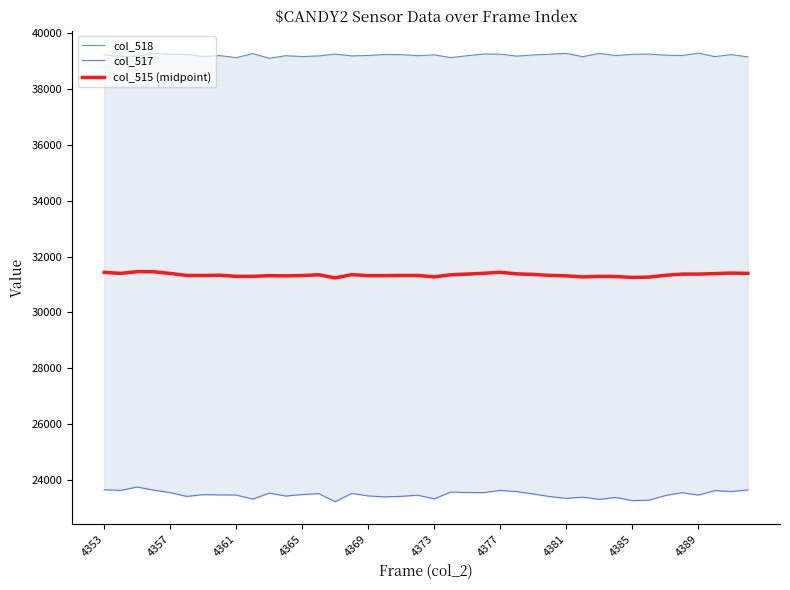

What is the difference between the second highest and second lowest values in the col_515 (midpoint) series?

203.5